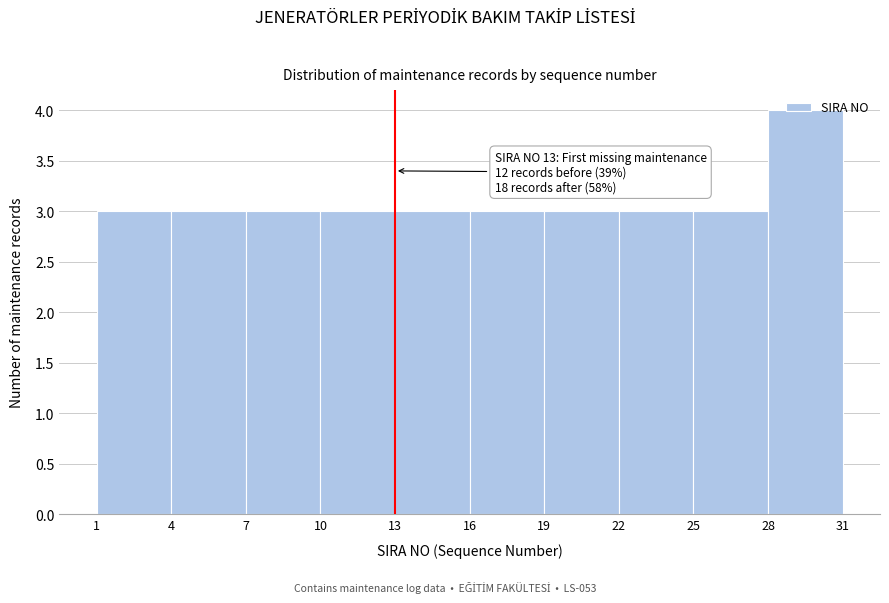

Which range on the x-axis has the tallest bar?

28 to 31